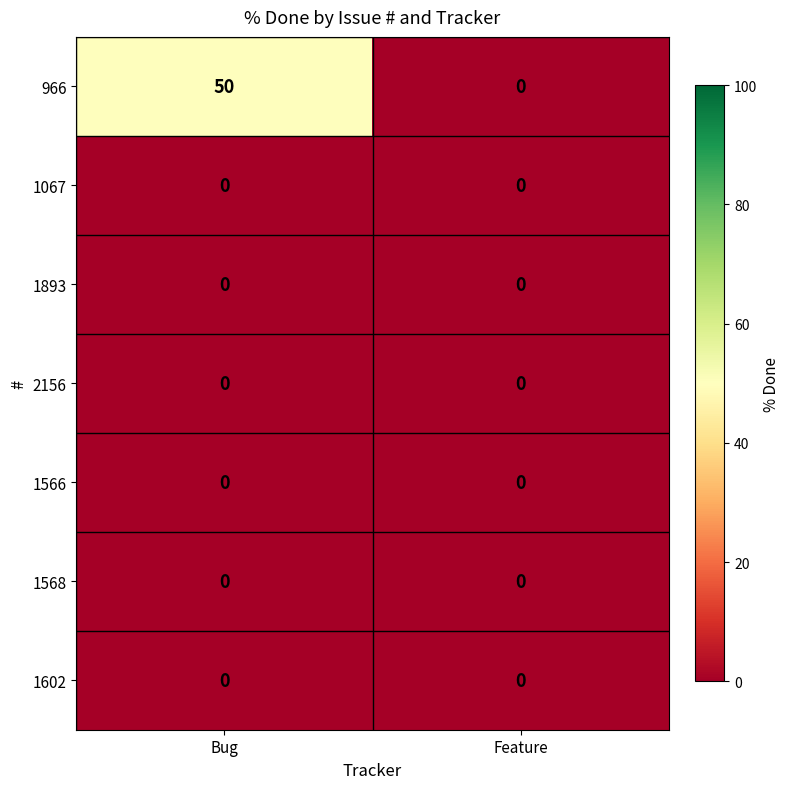

What is the sum of all 966 values?

50